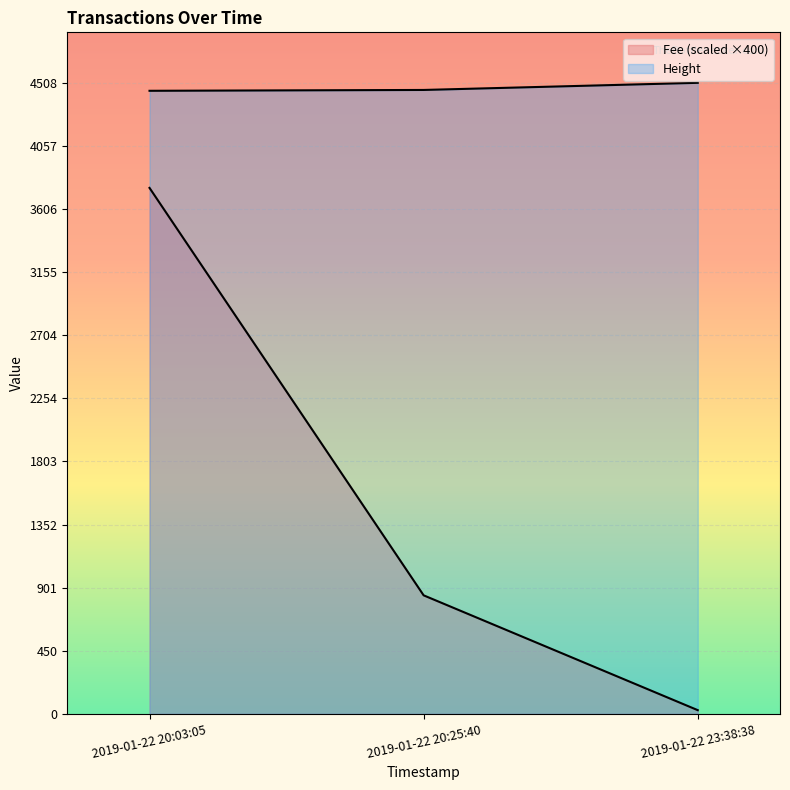

What is the smallest value displayed?

26.5